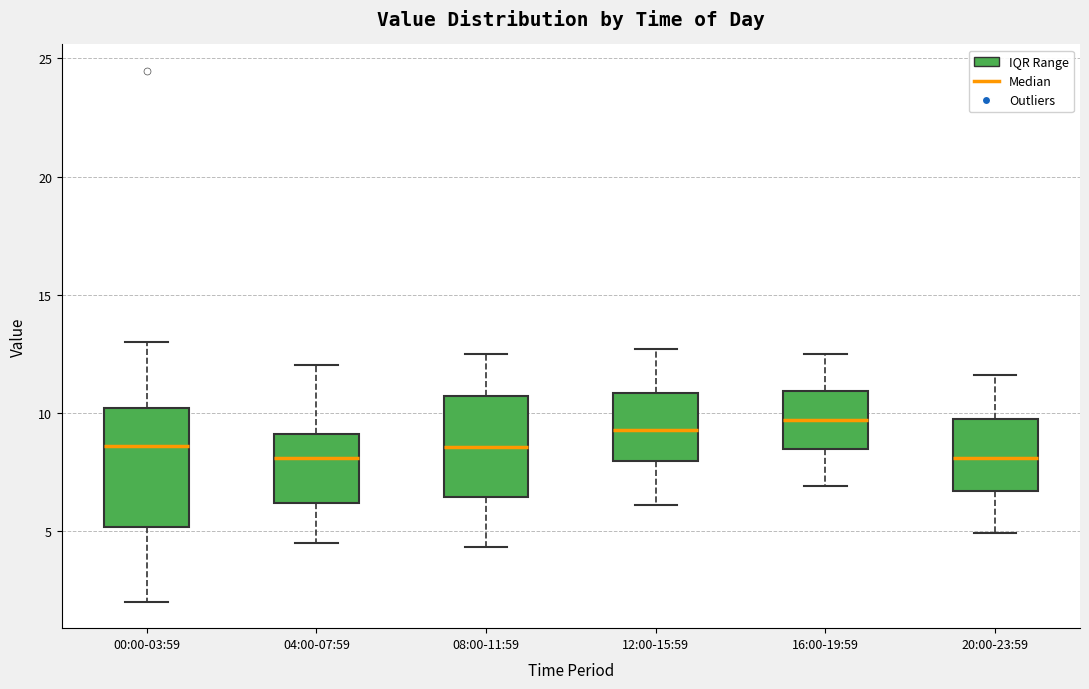

Reading left to right, transcribe this box plot: for each box, give where its median line is, the range the box spans, and where its two whiskers end, as read against the y-axis. The values are not printed on the chart, so give them approximately, as read against the axis.

00:00-03:59: median 8.5, box 5.0 to 10.0, whiskers 2.0 to 13.0
04:00-07:59: median 8.0, box 6.0 to 9.0, whiskers 4.5 to 12.0
08:00-11:59: median 8.5, box 6.5 to 10.5, whiskers 4.5 to 12.5
12:00-15:59: median 9.5, box 8.0 to 11.0, whiskers 6.0 to 12.5
16:00-19:59: median 9.5, box 8.5 to 11.0, whiskers 7.0 to 12.5
20:00-23:59: median 8.0, box 6.5 to 9.5, whiskers 5.0 to 11.5